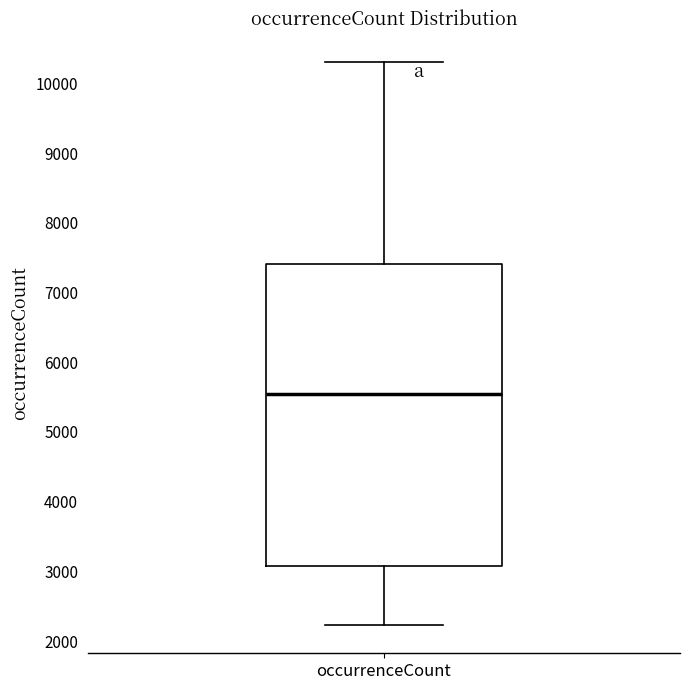

Where does the lower whisker of the box for occurrenceCount end on the y-axis? The values are not printed on the chart, so give them approximately, as read against the axis.

2200